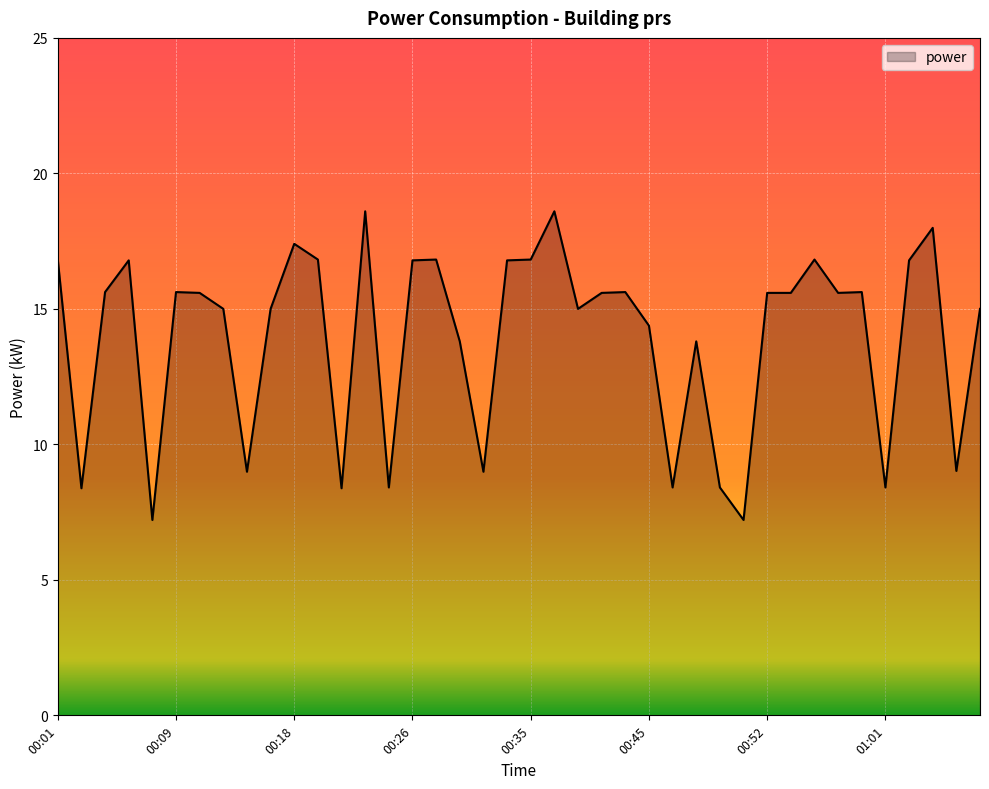

What is the greatest value displayed?

18.6